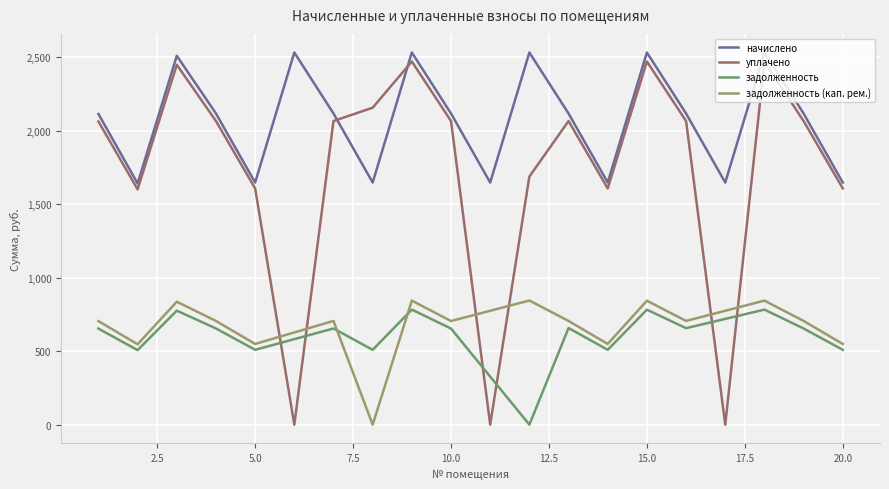

In начислено, how many points are lower than both neighbors (excluding endpoints)?

6